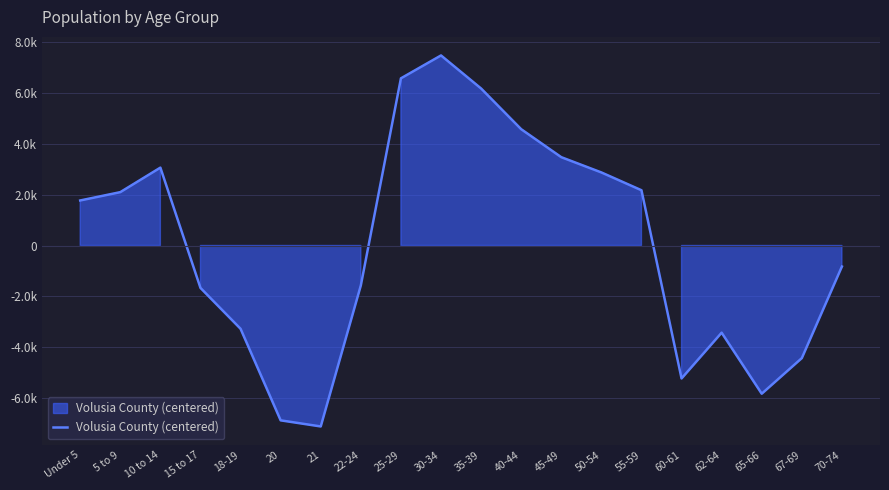

The value at 62-64 is -3427.4. True or false?

True